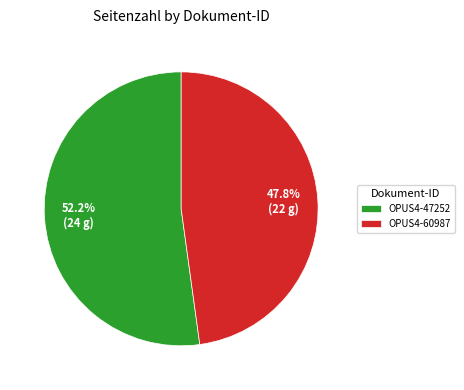

Between OPUS4-47252 and OPUS4-60987, which is larger?

OPUS4-47252